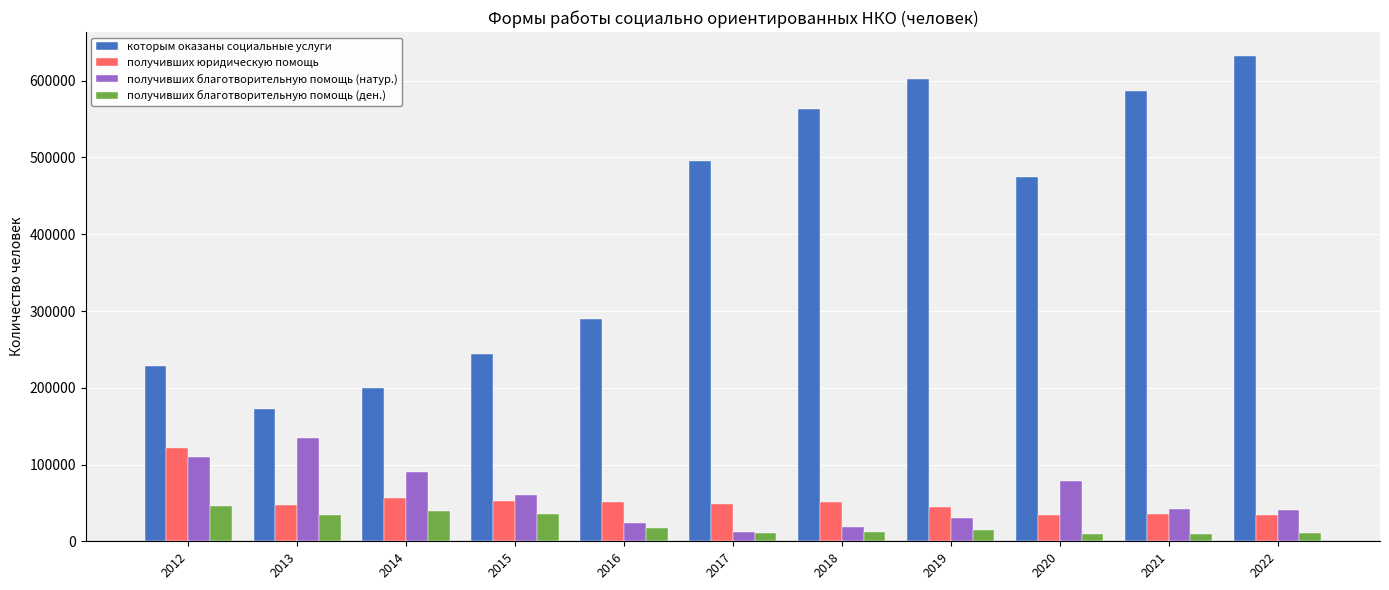

What is the minimum value for получивших юридическую помощь?

34168